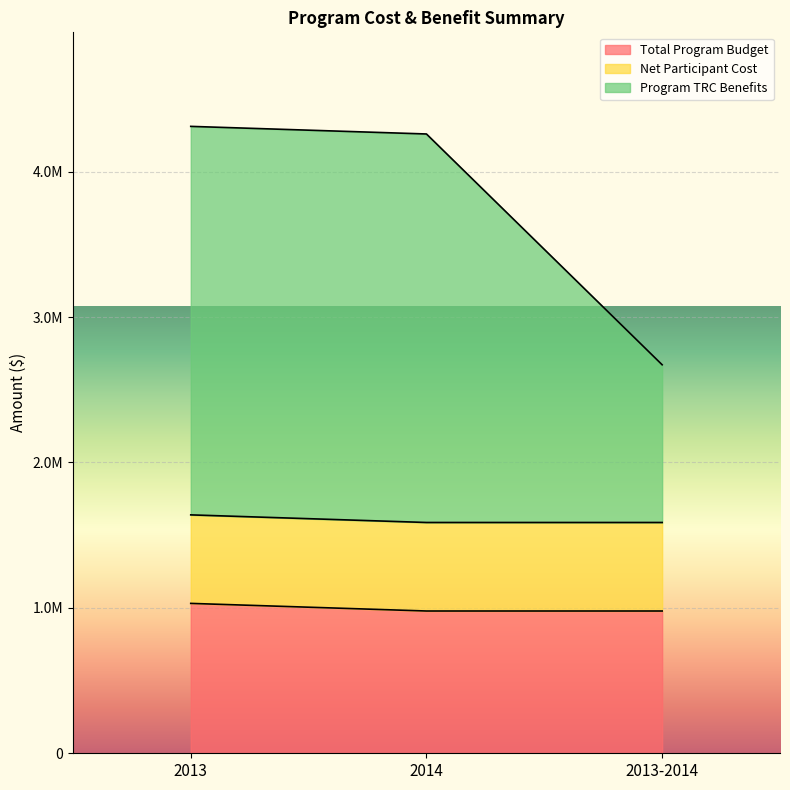

What are all the series names shown in the legend?

Total Program Budget, Net Participant Cost, Program TRC Benefits